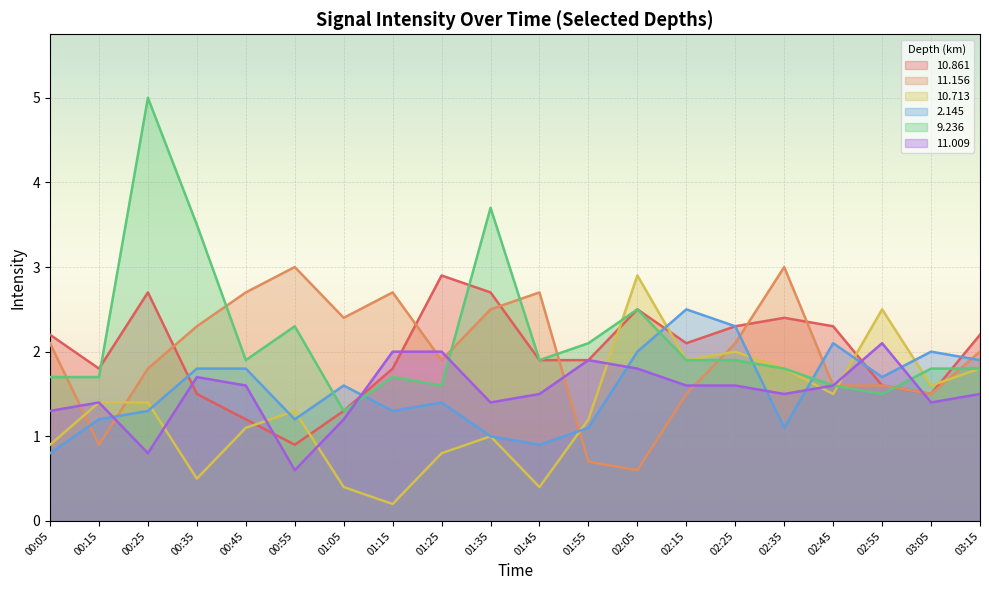

How many interior local peaks does the  11.009 series have?

4